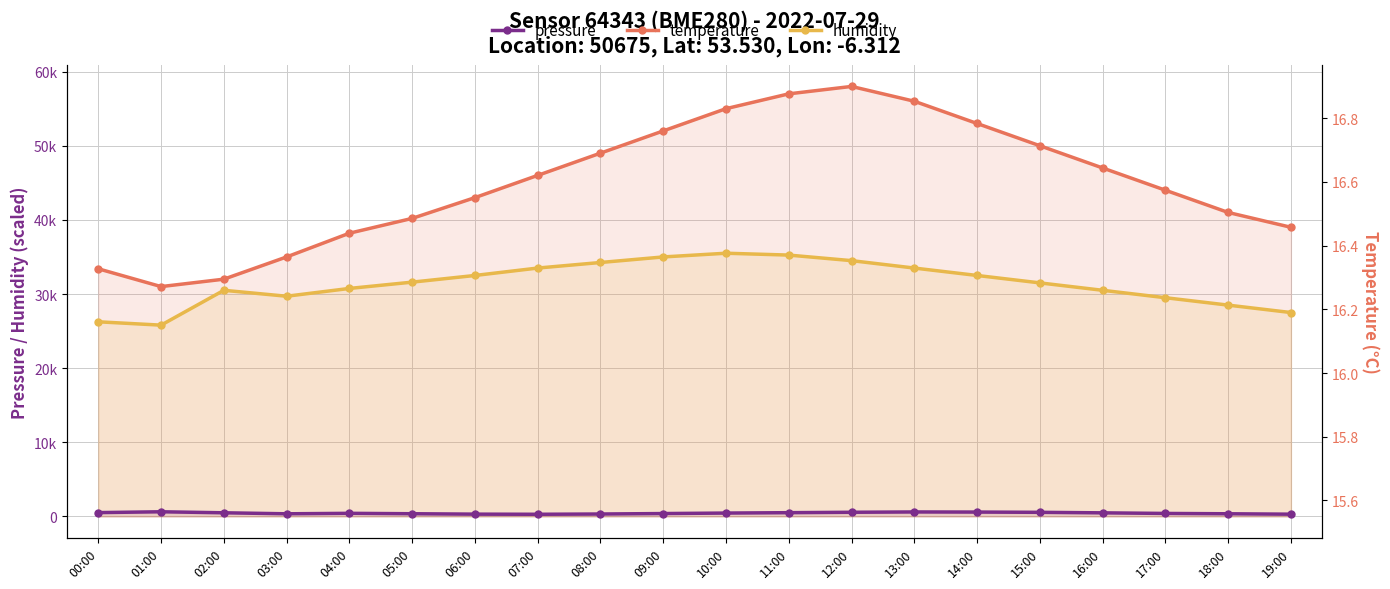

Which series has the largest total across all categories?

temperature